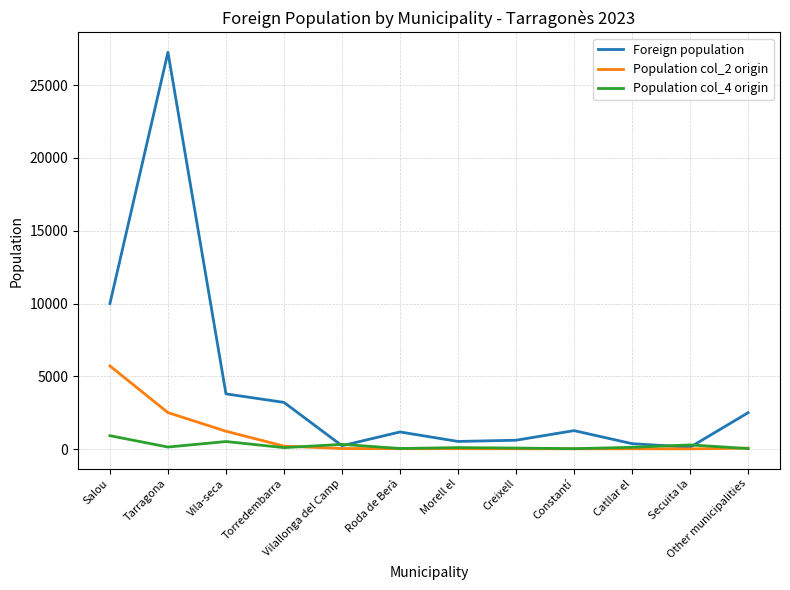

What is the sum of all Population col_2 origin values?

10001